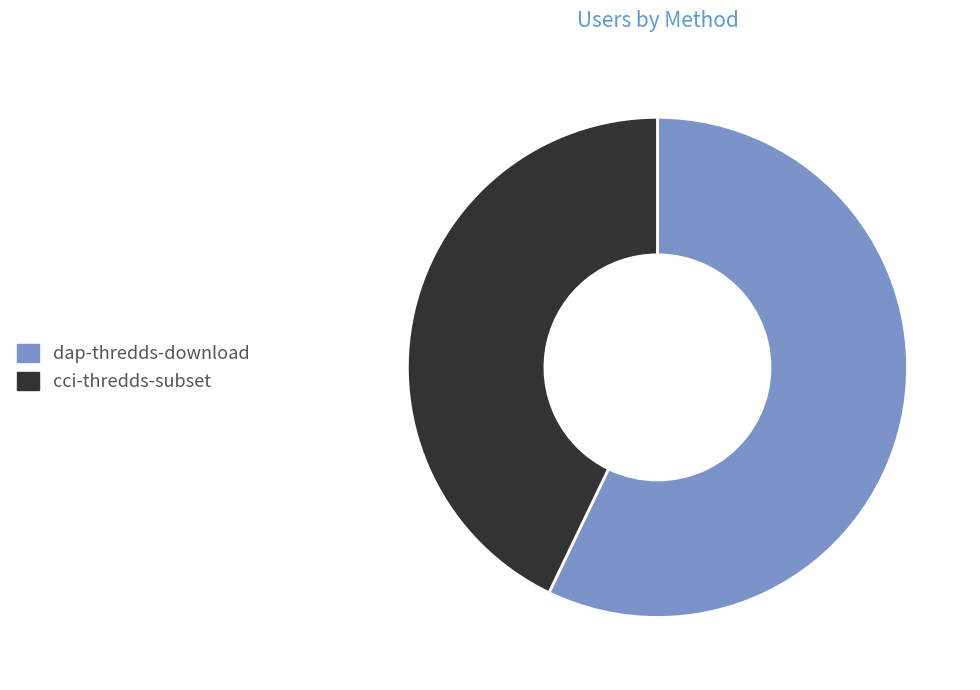

Which slice is the smallest?

cci-thredds-subset